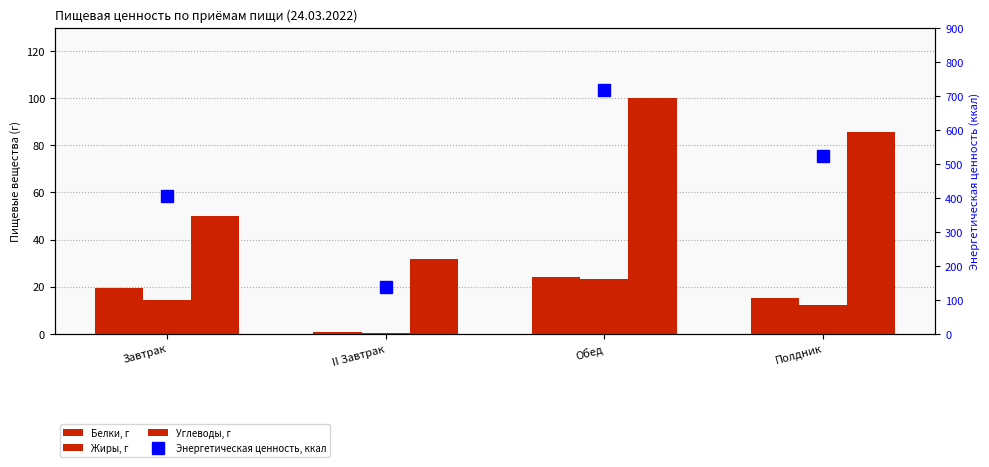

At how many categories does at least one series exceed 318?

3